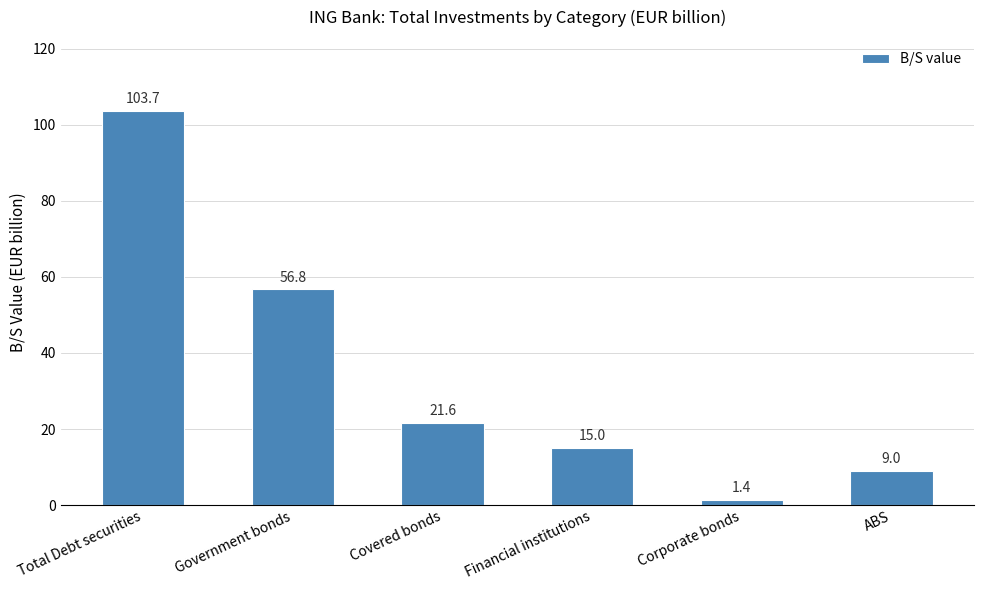

List the labels in order of value, smallest first.

Corporate bonds, ABS, Financial institutions, Covered bonds, Government bonds, Total Debt securities